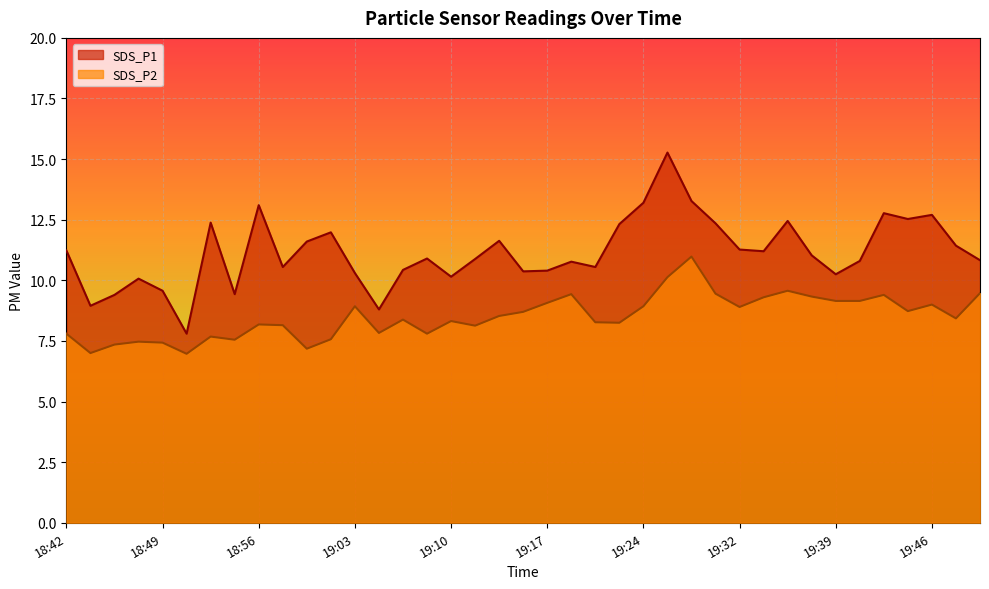

In SDS_P1, how many points are higher than both neighbors (excluding endpoints)?

11